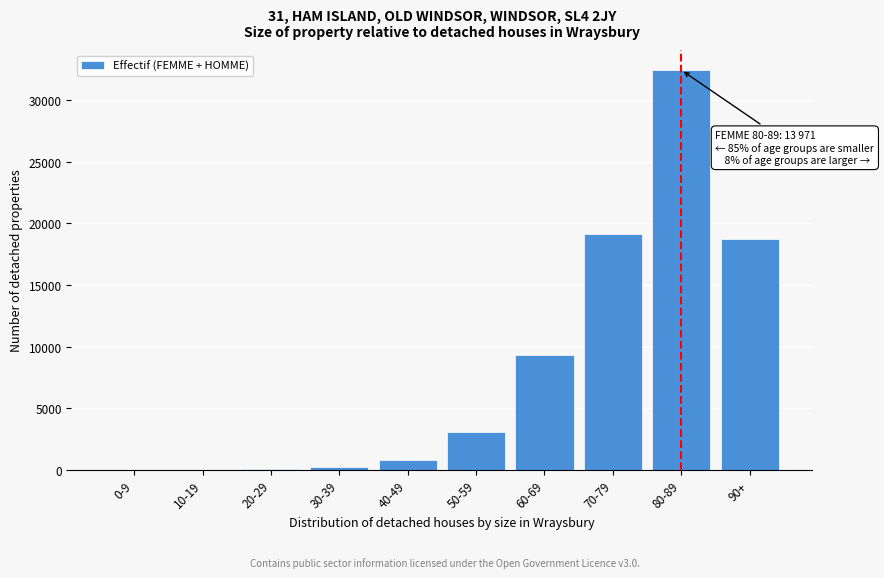

The value at 90+ is 18750. True or false?

True